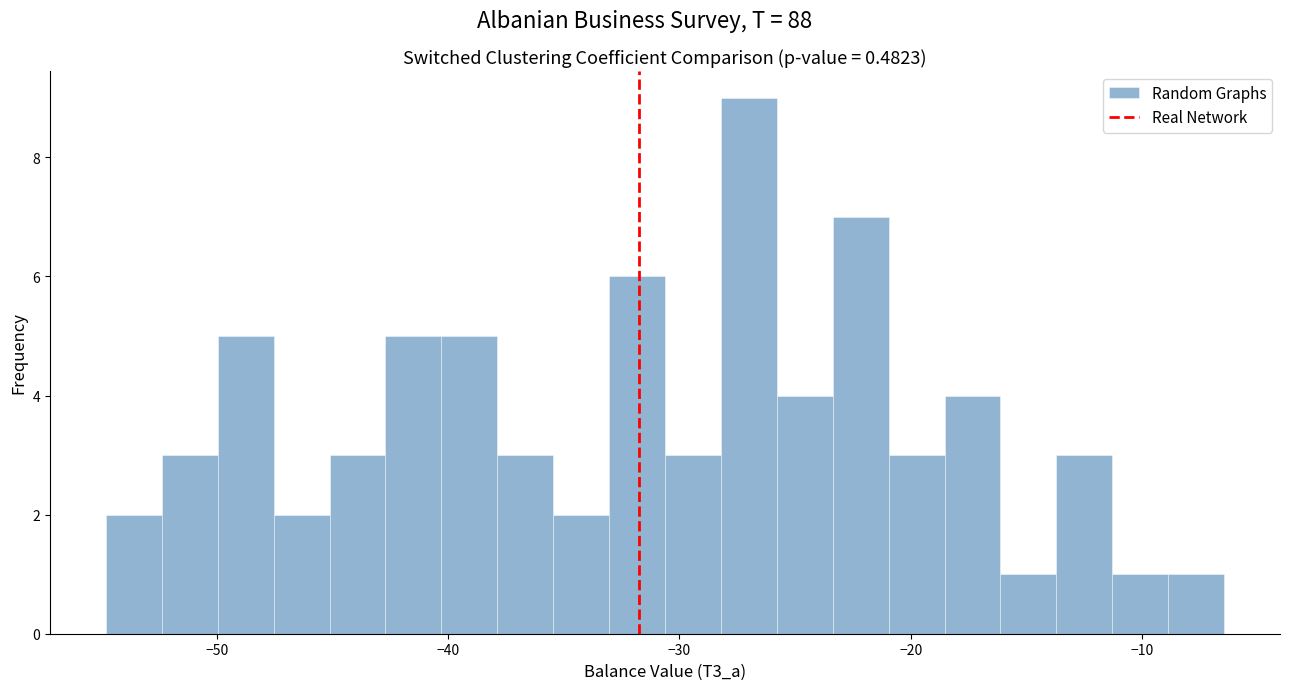

Around what value on the x-axis is the tallest bar? Give the approximate position of its centre, as read against the axis.

-27